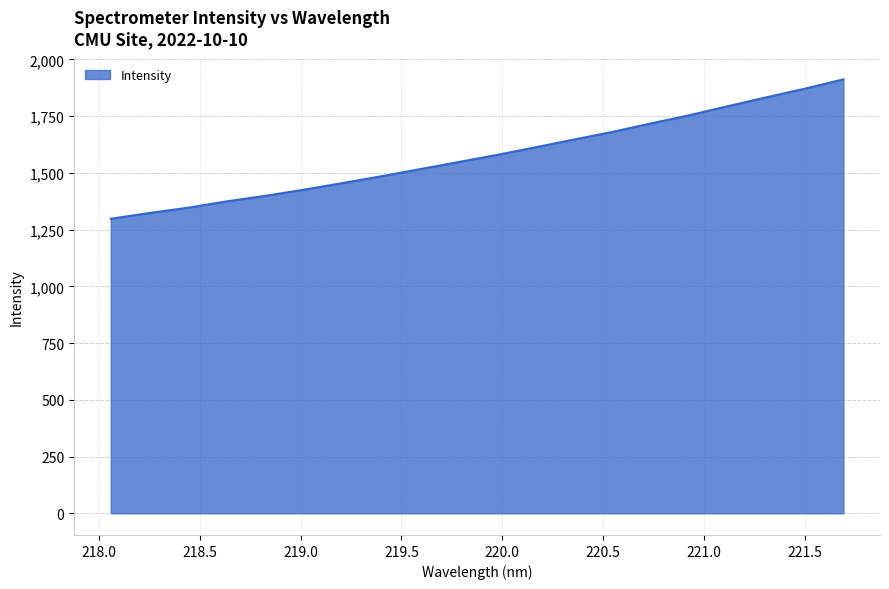

What is the difference between the maximum and minimum values?

614.1